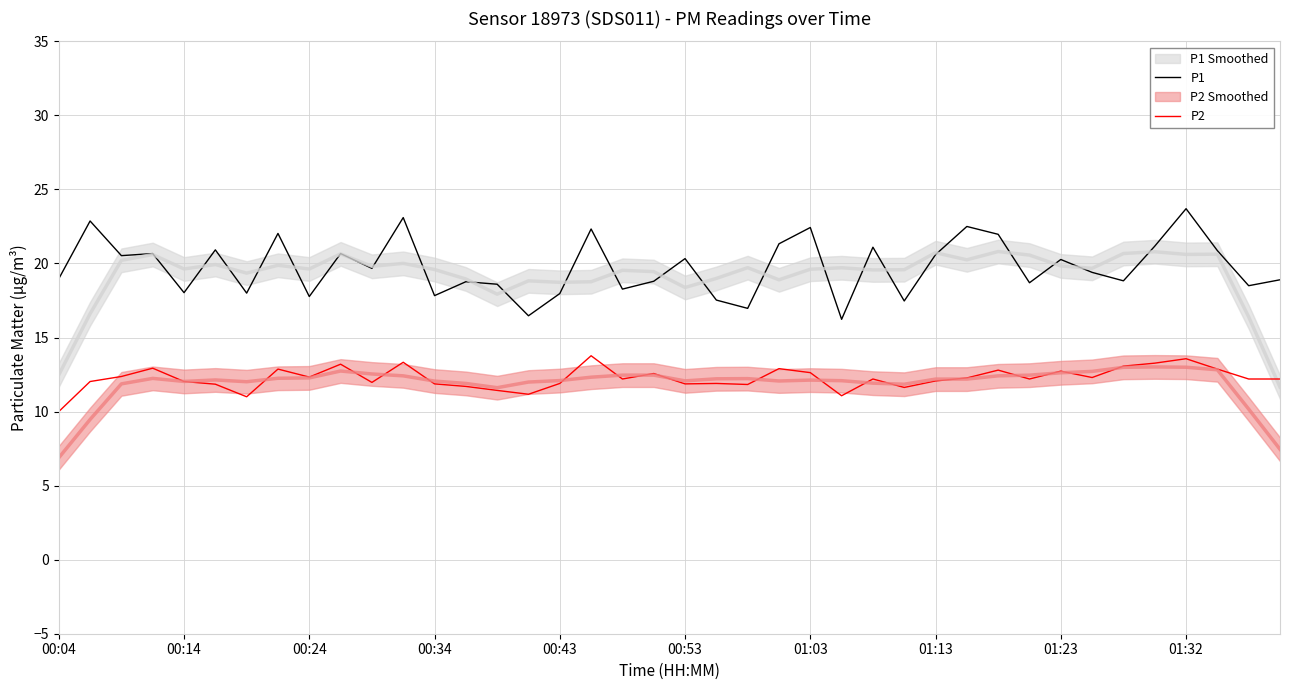

What is the sum of all P2 values?

490.1